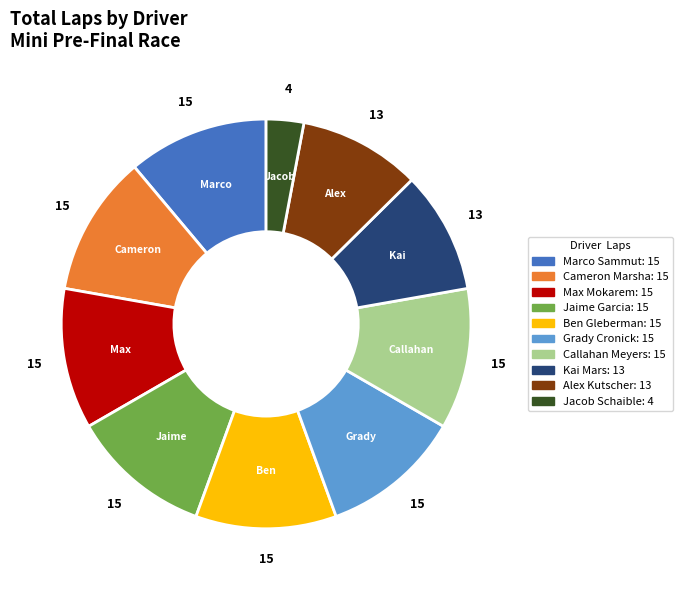

The Grady Cronick slice represents 1% of the pie. True or false?

False